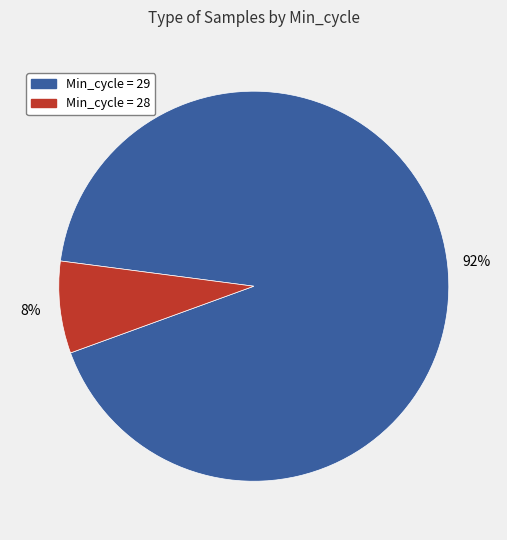

The Min_cycle = 28 slice represents 8% of the pie. True or false?

True